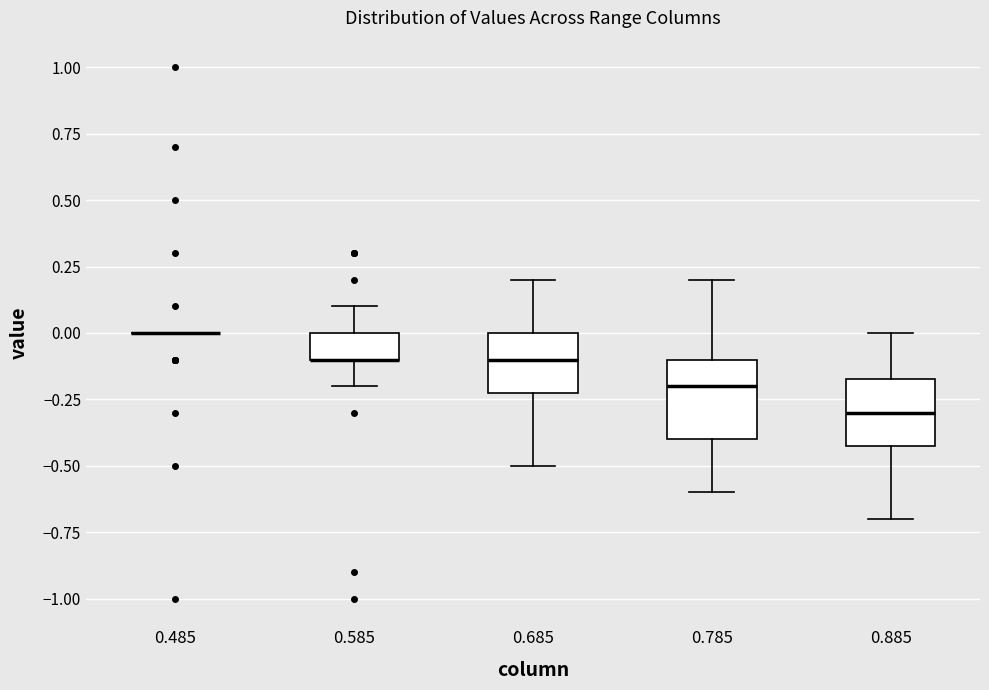

Reading left to right, transcribe this box plot: for each box, give where its median line is, the range the box spans, and where its two whiskers end, as read against the y-axis. The values are not printed on the chart, so give them approximately, as read against the axis.

0.485: box collapsed to a line at 0.00, whiskers 0.00 to 0.00
0.585: median -0.10 (drawn on the box's lower edge), box -0.10 to 0.00, whiskers -0.20 to 0.10
0.685: median -0.10, box -0.20 to 0.00, whiskers -0.50 to 0.20
0.785: median -0.20, box -0.40 to -0.10, whiskers -0.60 to 0.20
0.885: median -0.30, box -0.40 to -0.15, whiskers -0.70 to 0.00